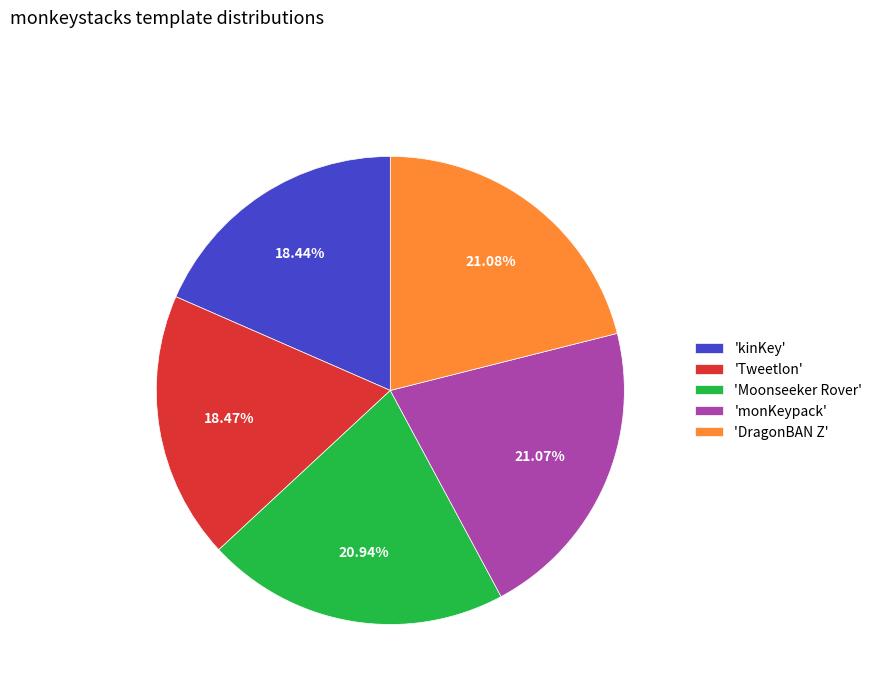

Is the sum of 'kinKey' and 'Moonseeker Rover' greater than half?

No